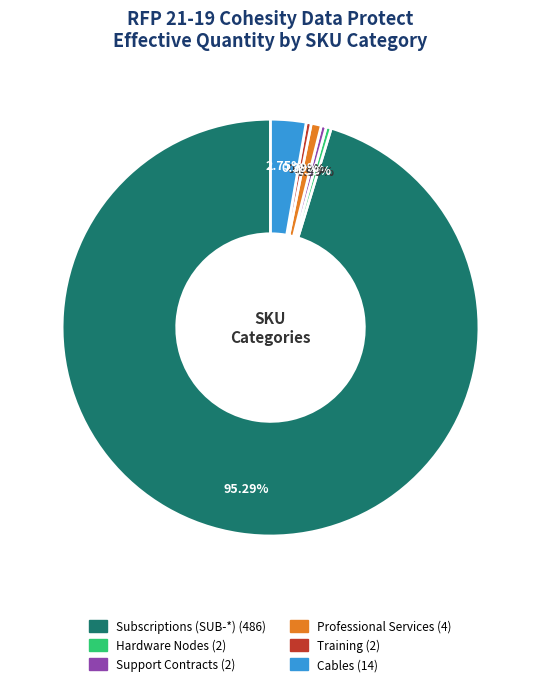

Does any single category account for the majority?

Yes